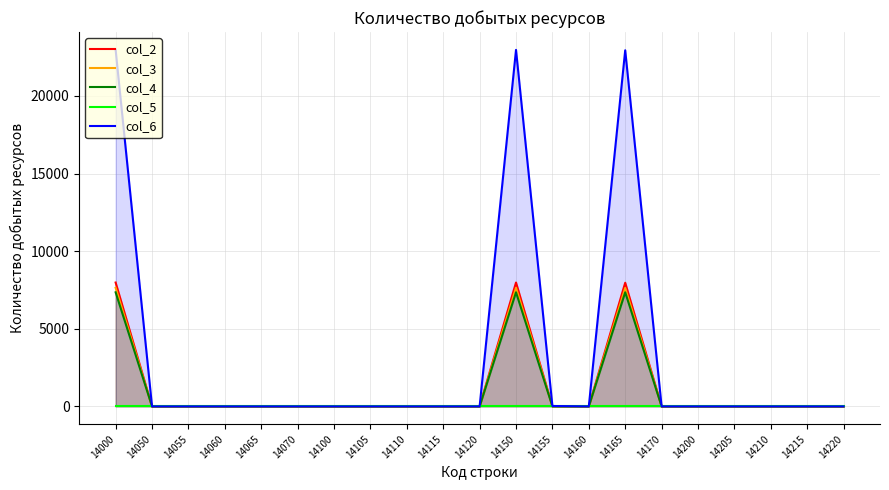

What is the average value of the col_6 series?

3281